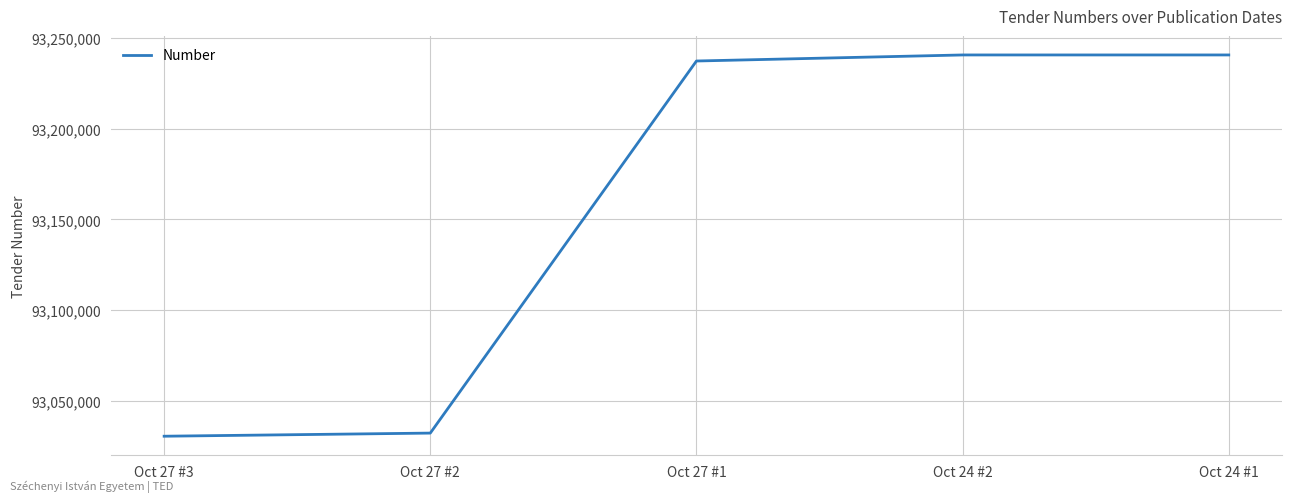

How many lines are shown in the chart?

1